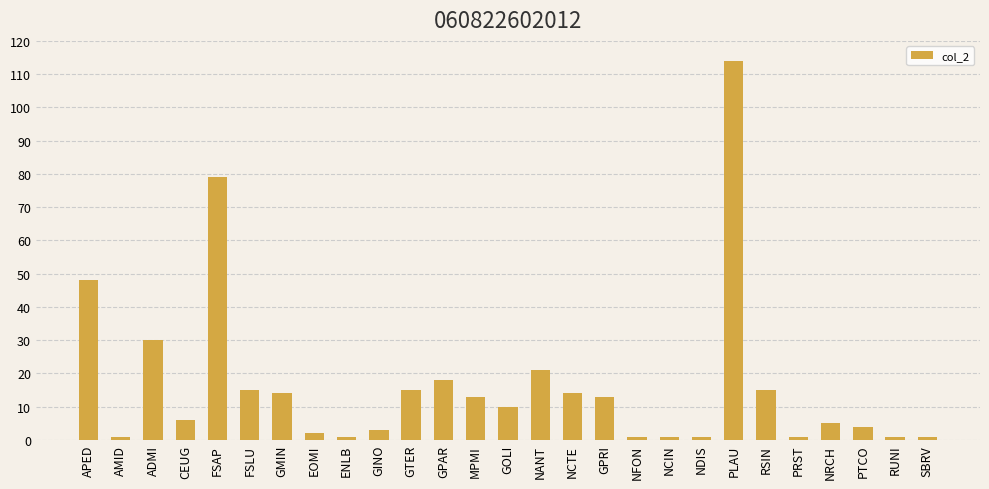

What is the sum of all values?

447